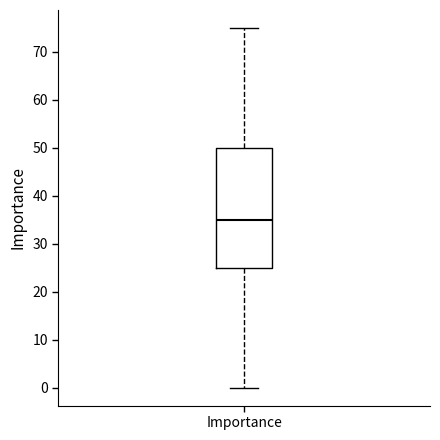

Where does the lower whisker of the box for Importance end on the y-axis? The values are not printed on the chart, so give them approximately, as read against the axis.

0